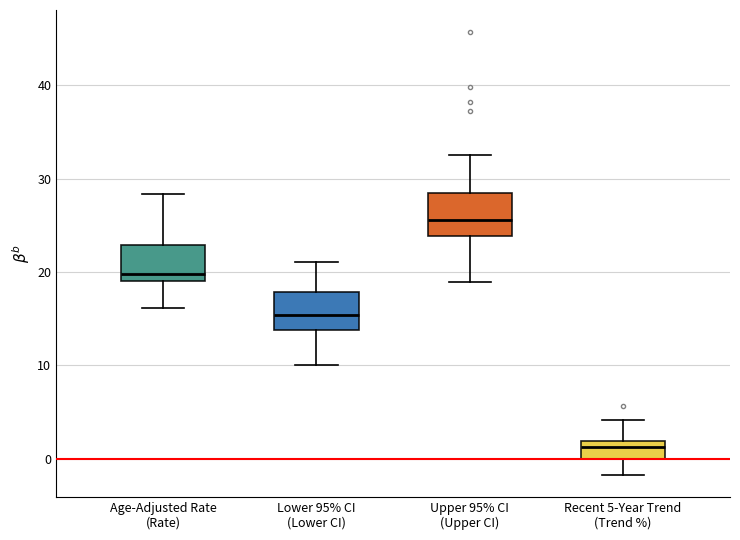

Reading left to right, transcribe this box plot: for each box, give where its median line is, the range the box spans, and where its two whiskers end, as read against the y-axis. The values are not printed on the chart, so give them approximately, as read against the axis.

Age-Adjusted Rate (Rate): median 20, box 19 to 23, whiskers 16 to 28
Lower 95% CI (Lower CI): median 15, box 14 to 18, whiskers 10 to 21
Upper 95% CI (Upper CI): median 26, box 24 to 29, whiskers 19 to 33
Recent 5-Year Trend (Trend %): median 1, box 0 to 2, whiskers -2 to 4